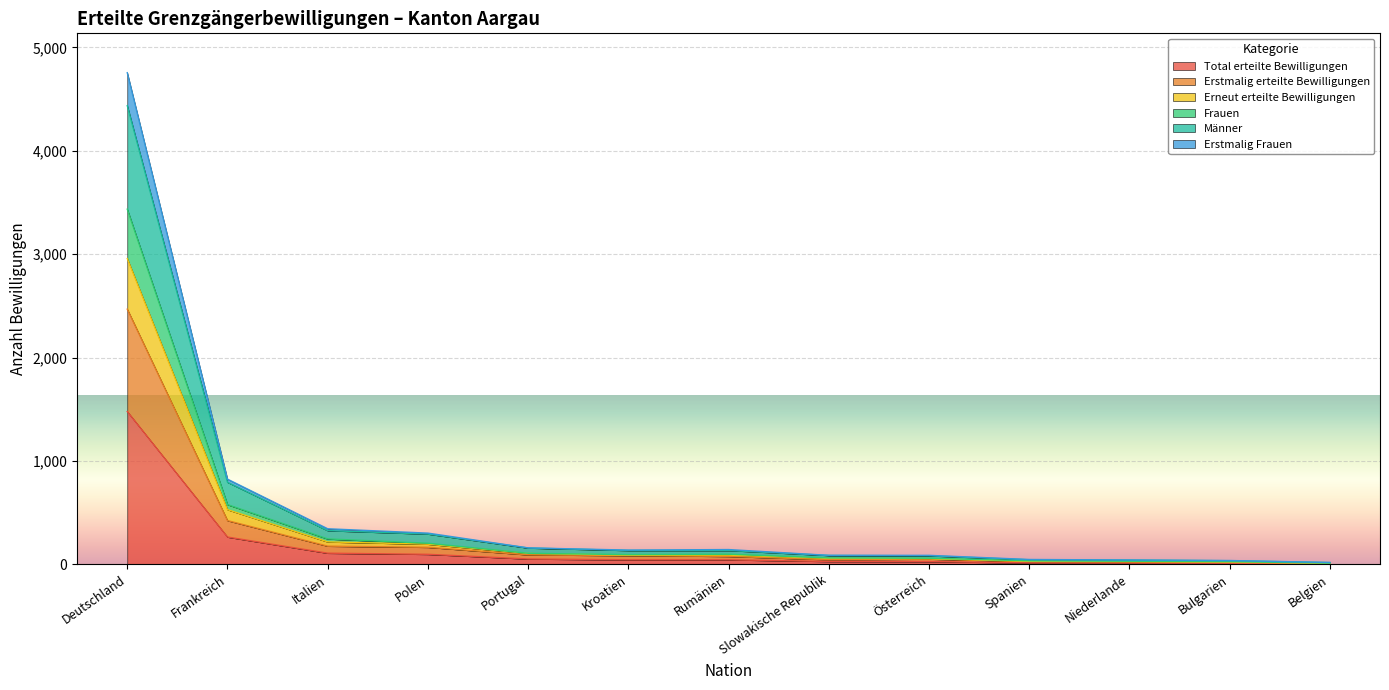

What is the label of the 8th point from the left?

Slowakische Republik